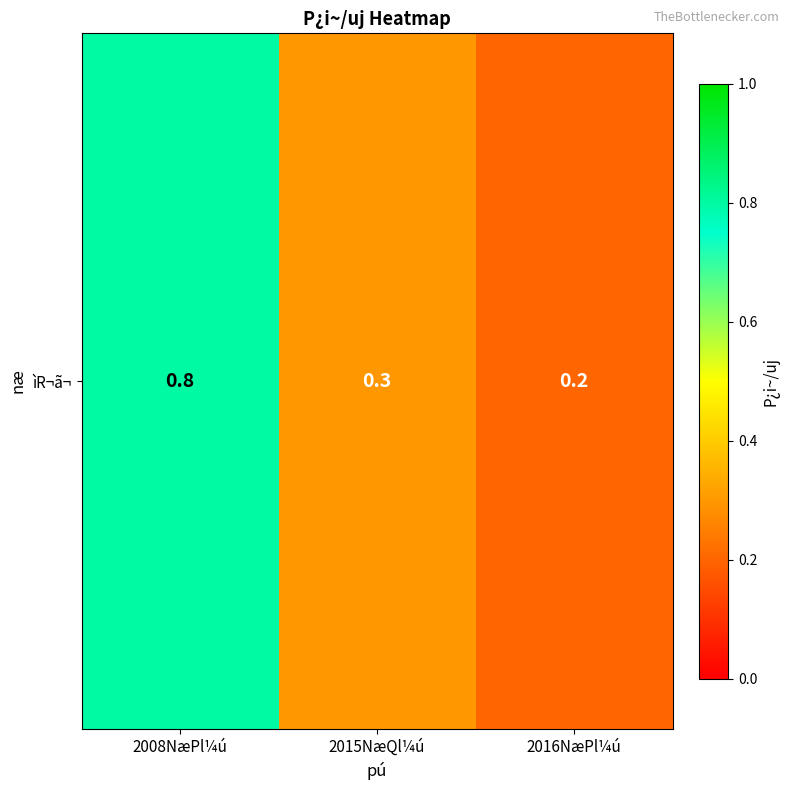

At which label is the value closest to 0?

2016NæPl¼ú